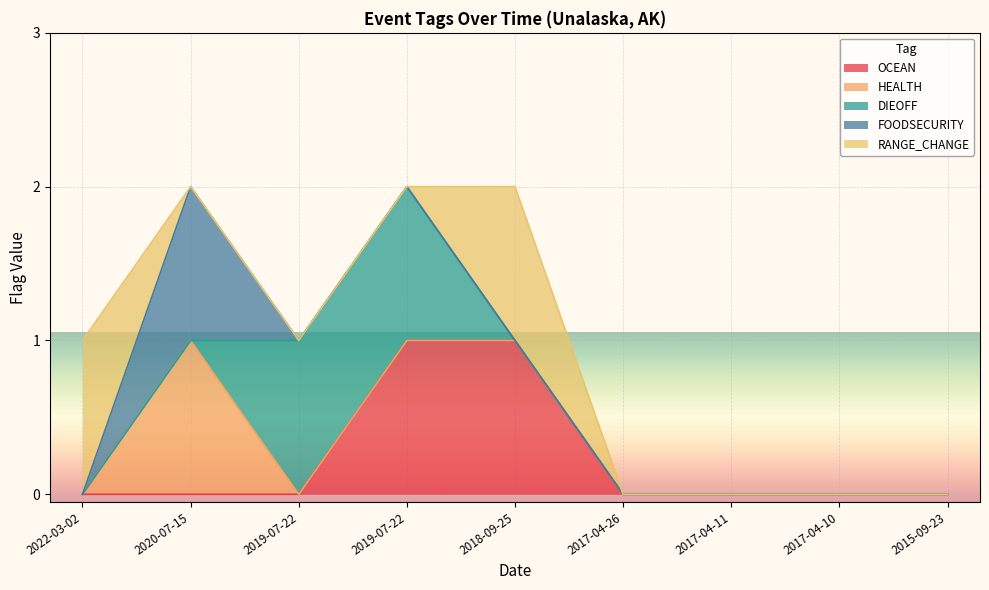

What is the label of the 4th point from the right?

2017-04-26